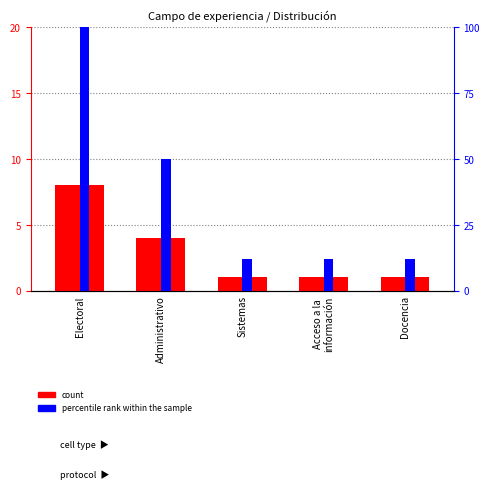

Does the chart contain any negative values?

No